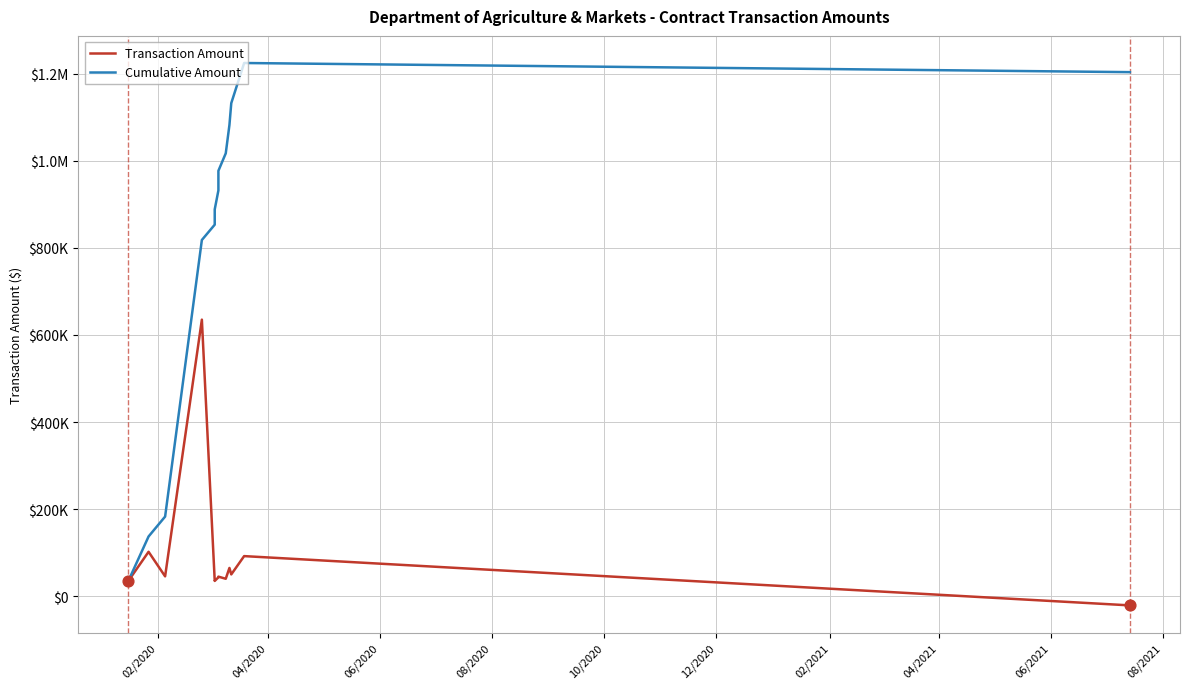

Which series contains the highest Y value?

Cumulative Amount